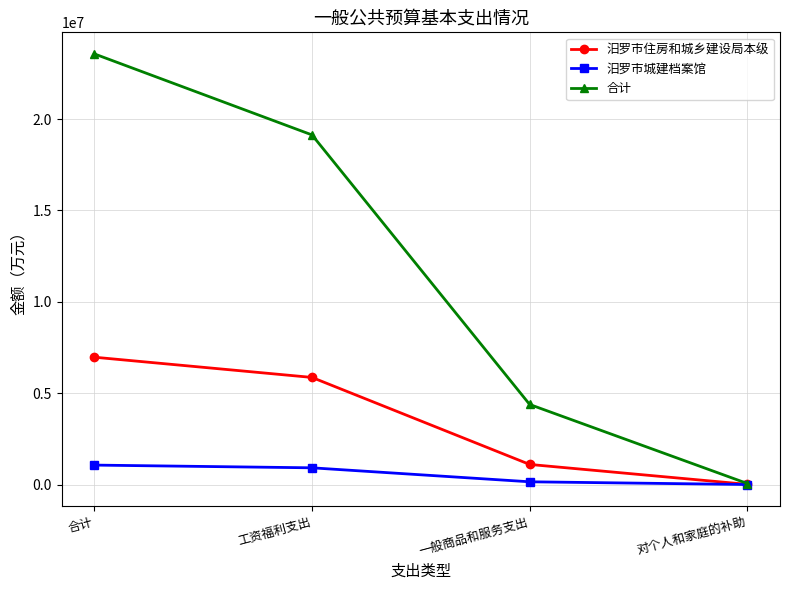

Rank the series by their maximum value, from highest to lowest.

合计, 汨罗市住房和城乡建设局本级, 汨罗市城建档案馆